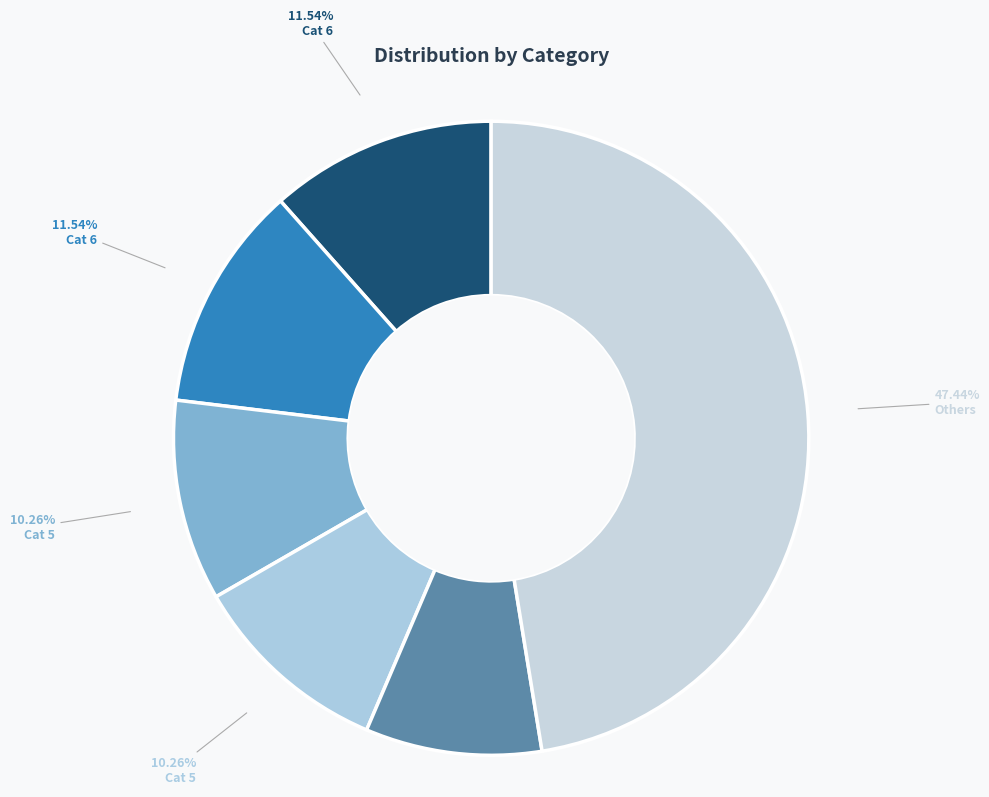

Is there any slice that represents more than half of the pie?

No